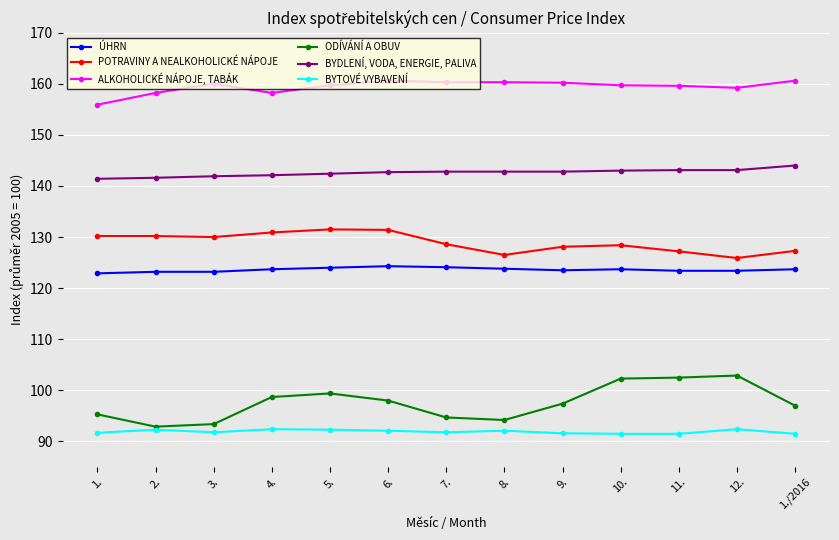

How many distinct data groups are displayed?

6